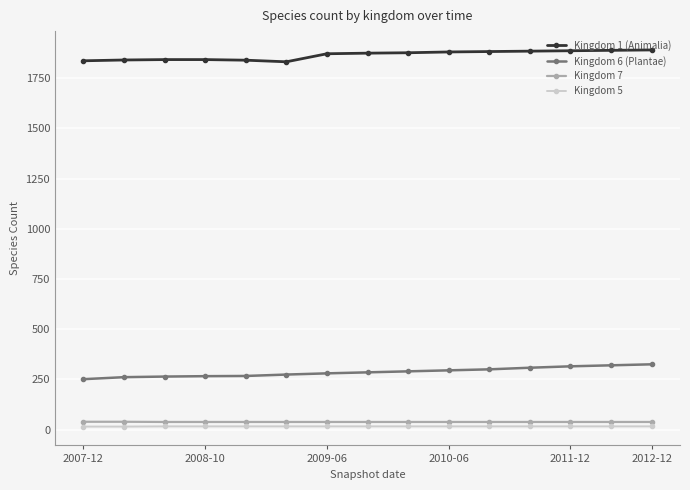

At how many categories does at least one series exceed 522?

15